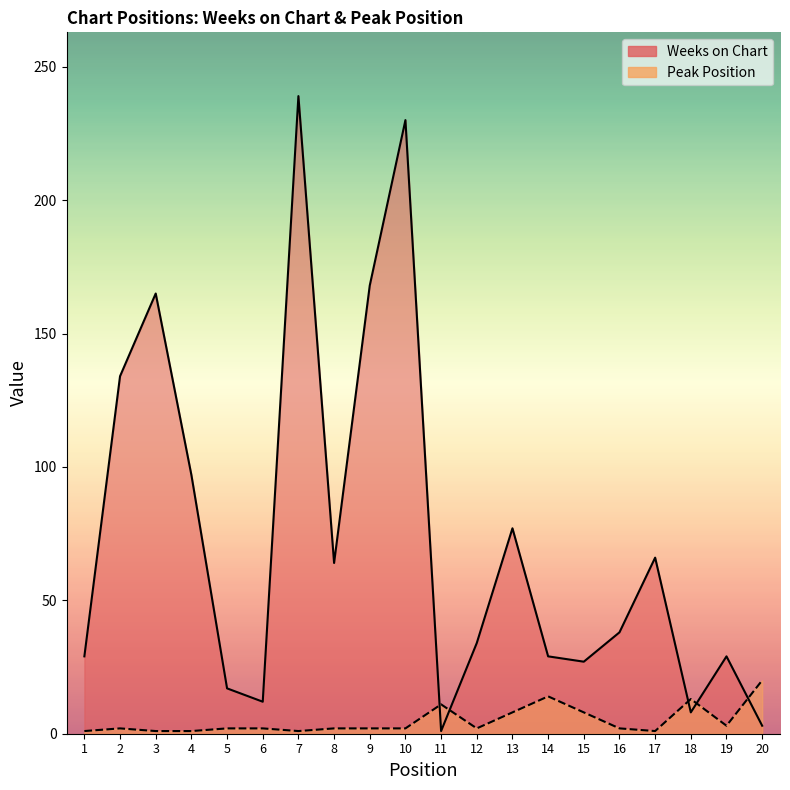

True or false: Peak Position has a value of 8 at 13.

True